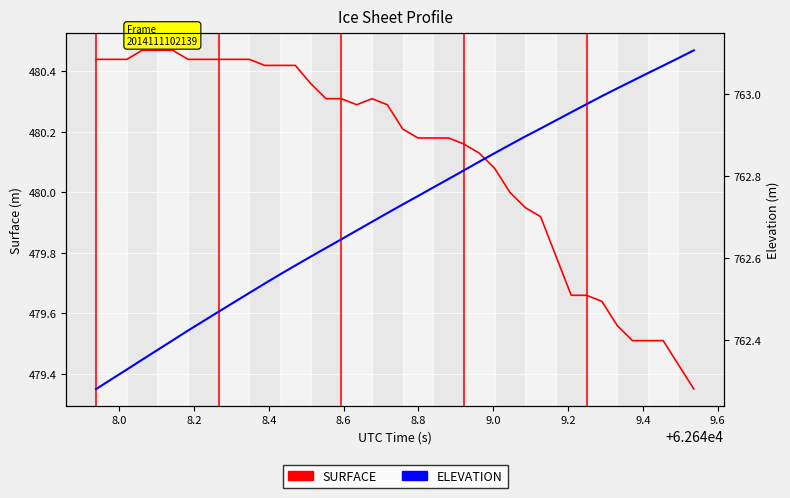

What is the spread (max minus min) of values at 9.6?

282.1